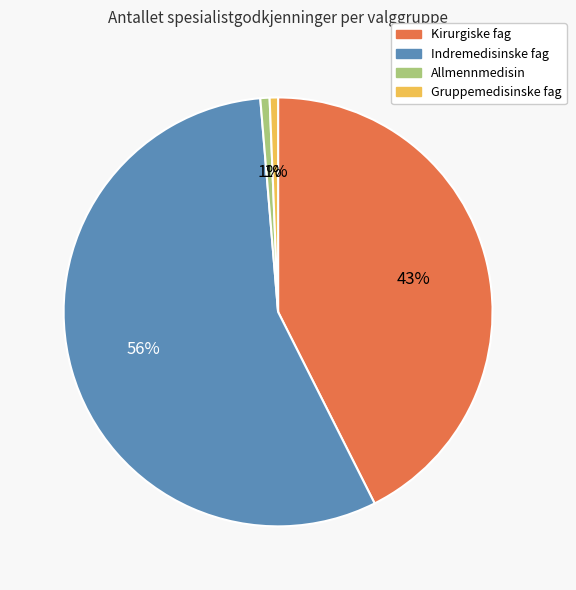

Which has a higher value, Indremedisinske fag or Gruppemedisinske fag?

Indremedisinske fag